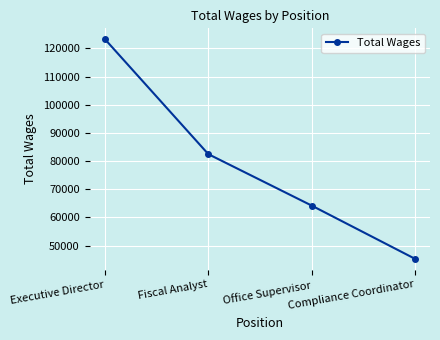

What is the value of the 2nd point from the left?

82479